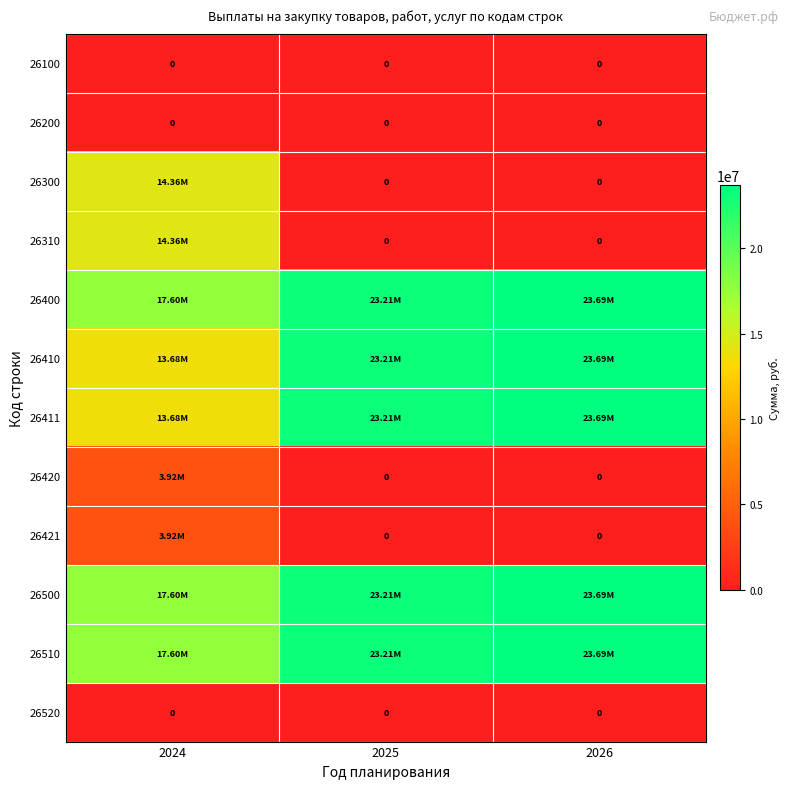

What is the difference between the highest and lowest values at 2026?

23686867.2